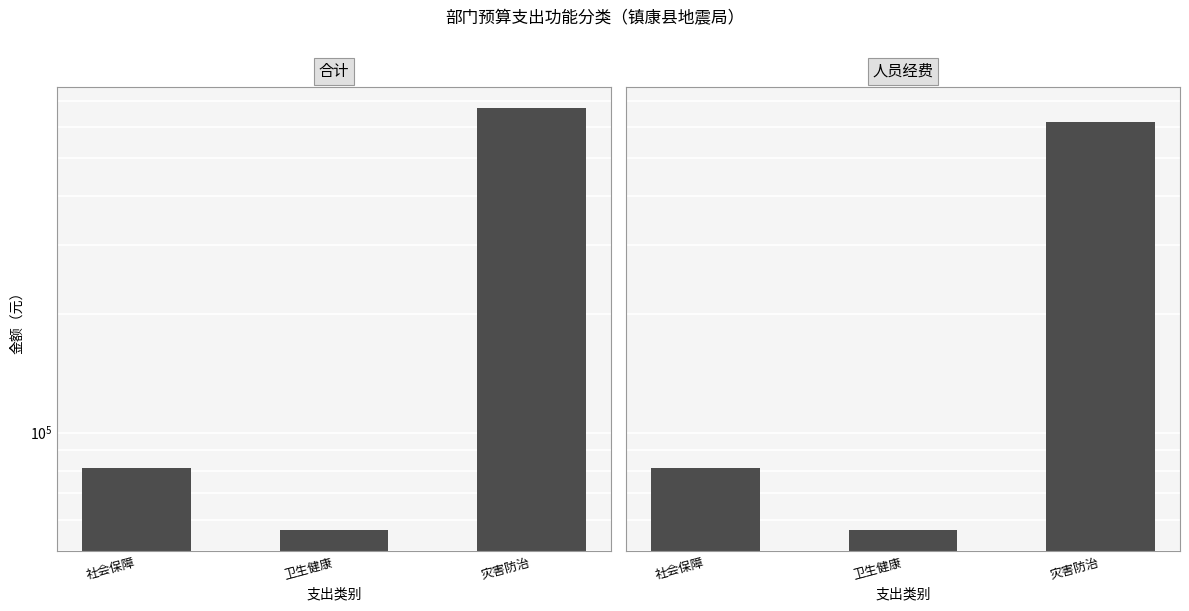

Which has a higher value, 社会保障 or 灾害防治?

灾害防治